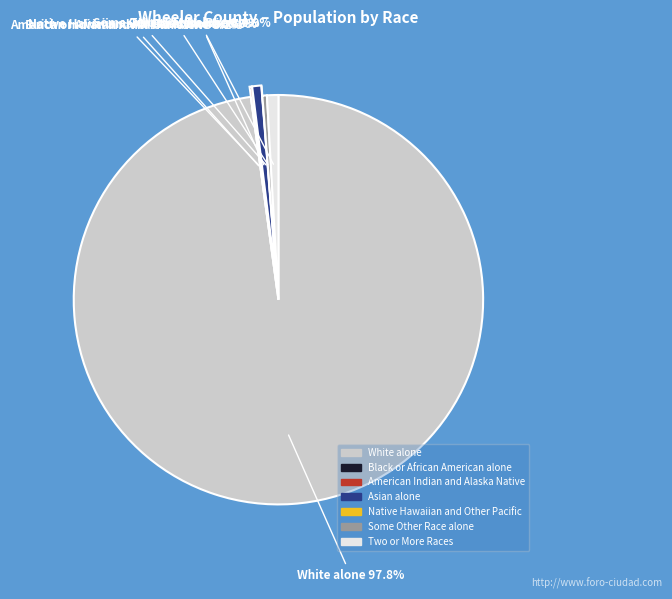

Does White alone account for over 50% of the chart?

Yes